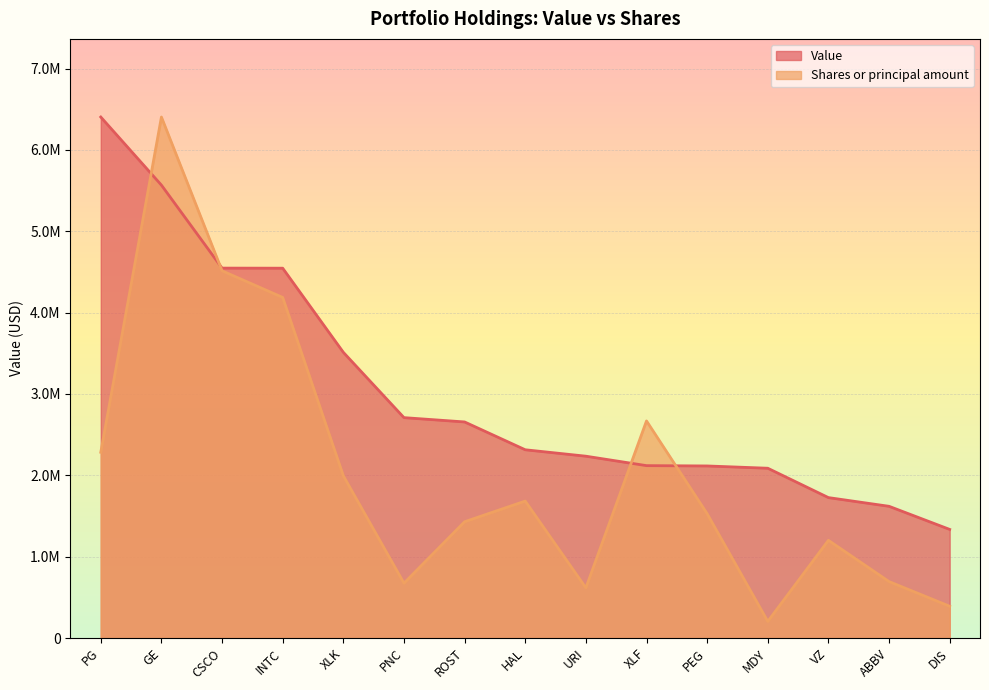

Which label corresponds to the largest value in the chart?

PG